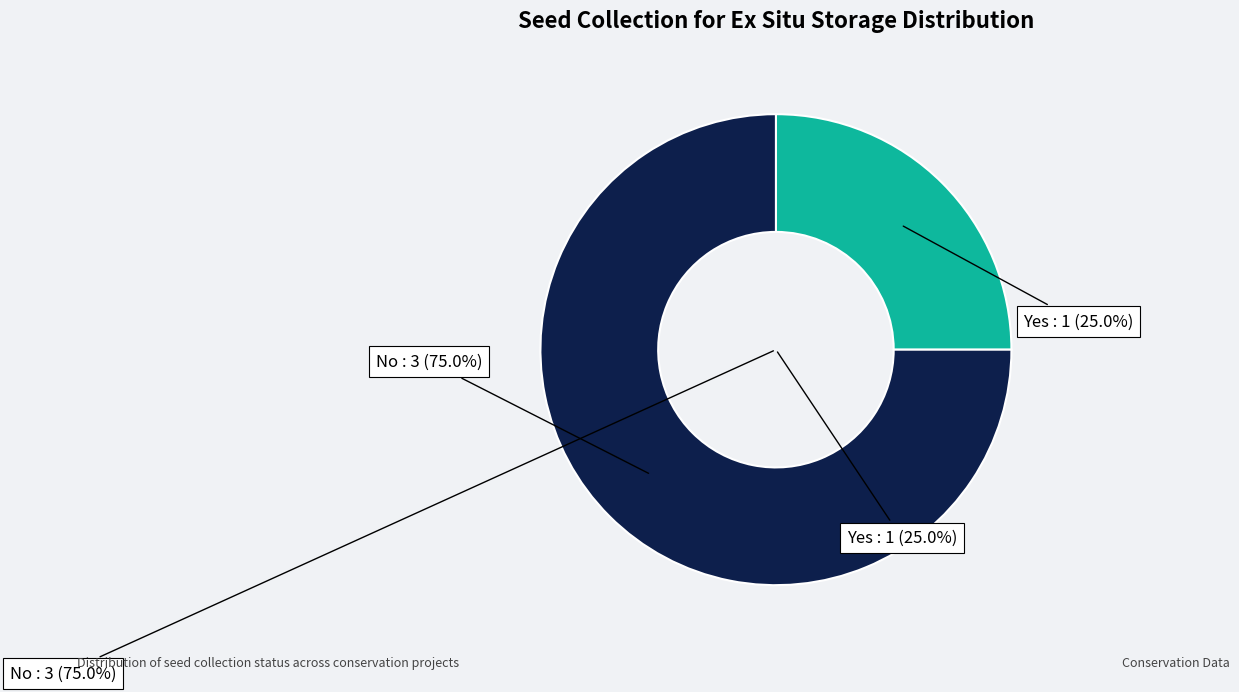

Is it true that No is 88% of the pie?

False